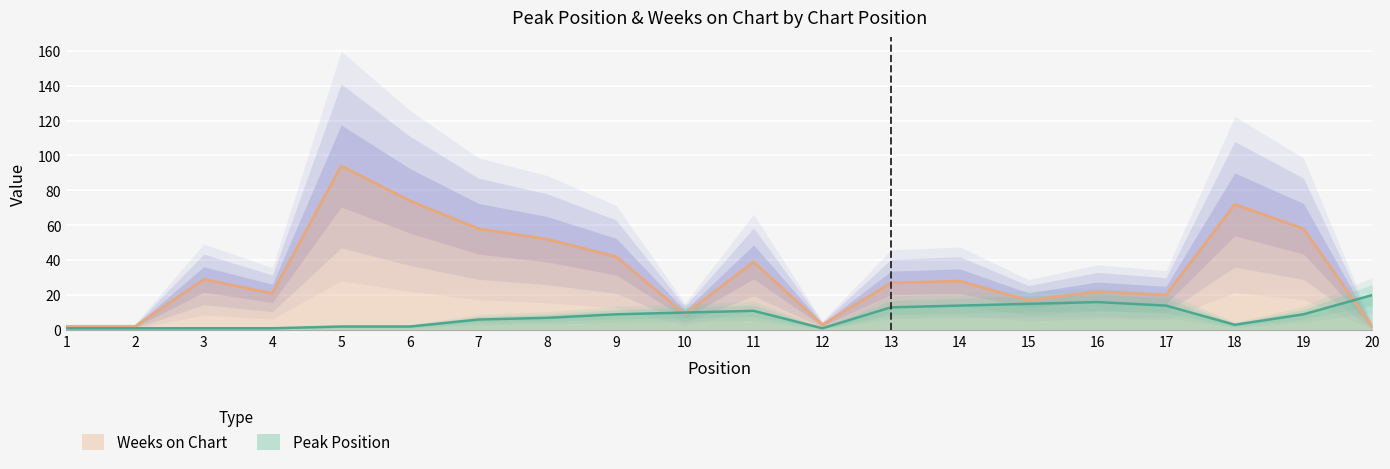

Which category has the highest value in the Peak Position series?

20